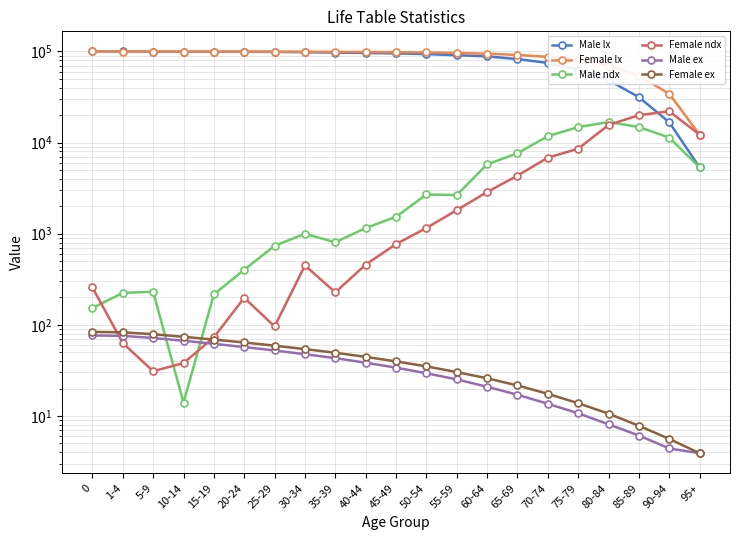

Reading right to left, list all the values displayed in this chart.

Male lx: 95+=5332.0	90-94=16673.0	85-89=31482.0	80-84=48279.0	75-79=63039.0	70-74=74796.0	65-69=82419.0	60-64=88186.0	55-59=90843.0	50-54=93535.0	45-49=95068.0	40-44=96221.0	35-39=97027.0	30-34=98023.0	25-29=98760.0	20-24=99162.0	15-19=99378.0	10-14=99392.0	5-9=99623.0	1-4=99847.0	0=100000.0
Female lx: 95+=12201.0	90-94=34226.0	85-89=54195.0	80-84=69788.0	75-79=80348.0	70-74=87174.0	65-69=91511.0	60-64=94374.0	55-59=96187.0	50-54=97341.0	45-49=98111.0	40-44=98569.0	35-39=98796.0	30-34=99244.0	25-29=99341.0	20-24=99539.0	15-19=99612.0	10-14=99650.0	5-9=99680.0	1-4=99743.0	0=100000.0
Male ndx: 95+=5332.0	90-94=11340.0	85-89=14810.0	80-84=16796.0	75-79=14760.0	70-74=11757.0	65-69=7624.0	60-64=5767.0	55-59=2657.0	50-54=2692.0	45-49=1533.0	40-44=1153.0	35-39=805.0	30-34=997.0	25-29=737.0	20-24=402.0	15-19=216.0	10-14=14.0	5-9=231.0	1-4=224.0	0=153.0
Female ndx: 95+=12201.0	90-94=22025.0	85-89=19969.0	80-84=15593.0	75-79=8560.0	70-74=6826.0	65-69=4337.0	60-64=2863.0	55-59=1813.0	50-54=1154.0	45-49=769.0	40-44=458.0	35-39=227.0	30-34=448.0	25-29=96.0	20-24=198.0	15-19=73.0	10-14=38.0	5-9=31.0	1-4=63.0	0=257.0
Male ex: 95+=3.9	90-94=4.4	85-89=6.1	80-84=8.1	75-79=10.7	70-74=13.6	65-69=17.1	60-64=20.9	55-59=25.2	50-54=29.4	45-49=33.9	40-44=38.4	35-39=43.1	30-34=47.6	25-29=52.3	20-24=57.0	15-19=61.9	10-14=66.9	5-9=71.7	1-4=75.6	0=76.5
Female ex: 95+=3.9	90-94=5.6	85-89=7.8	80-84=10.6	75-79=13.8	70-74=17.5	65-69=21.6	60-64=25.9	55-59=30.3	50-54=35.0	45-49=39.7	40-44=44.5	35-39=49.4	30-34=54.1	25-29=59.1	20-24=64.0	15-19=68.9	10-14=73.9	5-9=78.9	1-4=82.8	0=83.6